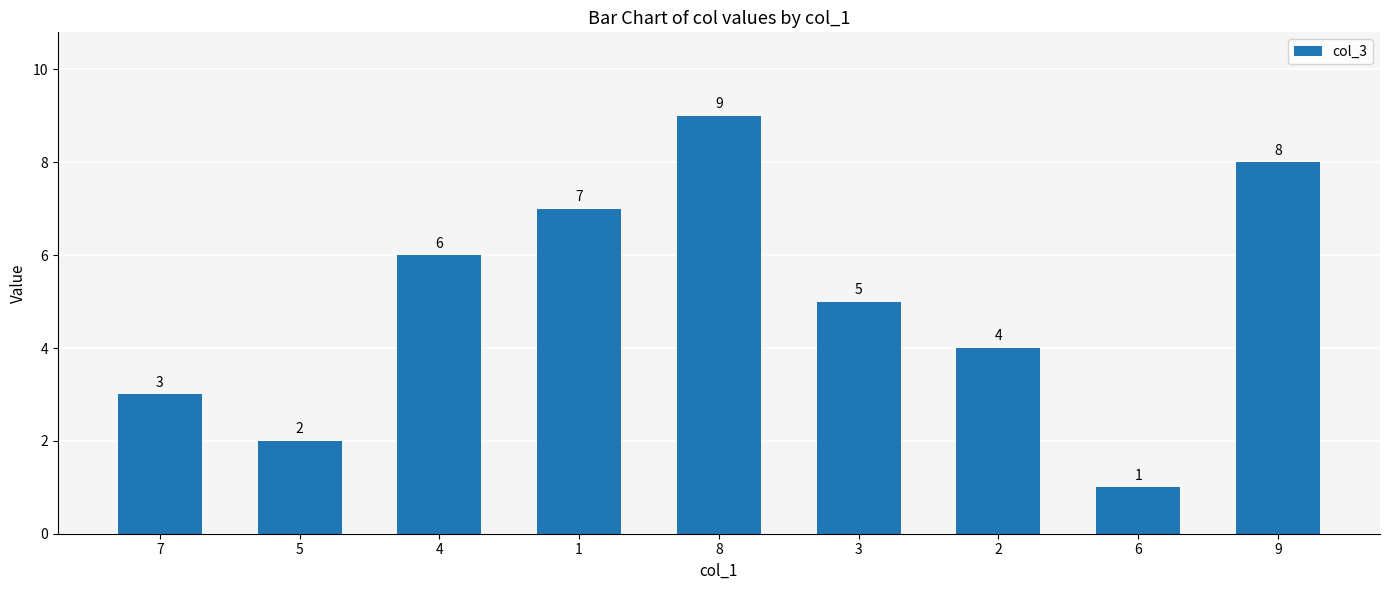

Count the number of data series in this chart.

1